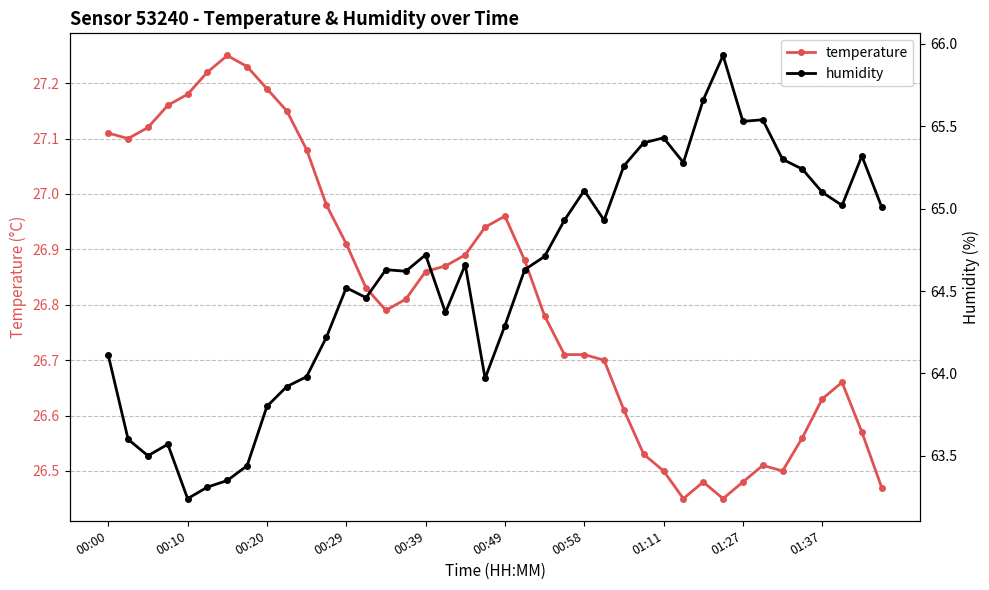

Is this an area chart (filled region under the line)?

No